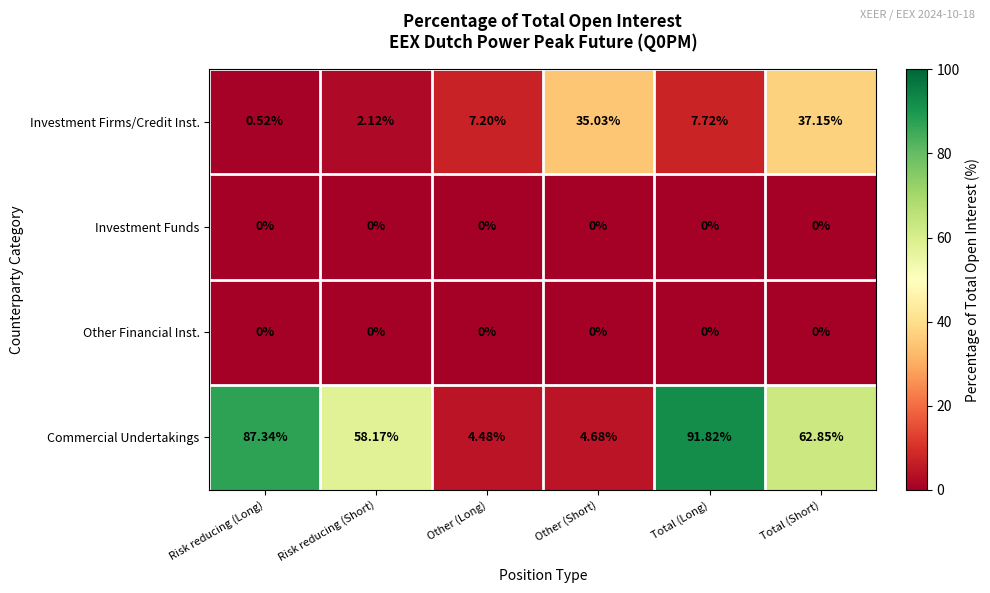

Is the value of Commercial Undertakings at Total (Short) greater than the value of Investment Funds at Total (Short)?

Yes